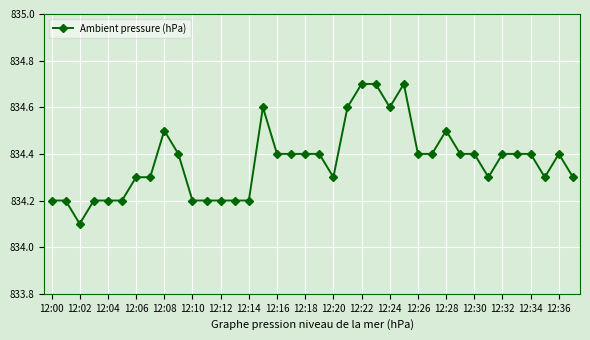

Reading right to left, transcribe all the data shown in this chart.

834.3	834.4	834.3	834.4	834.4	834.4	834.3	834.4	834.4	834.5	834.4	834.4	834.7	834.6	834.7	834.7	834.6	834.3	834.4	834.4	834.4	834.4	834.6	834.2	834.2	834.2	834.2	834.2	834.4	834.5	834.3	834.3	834.2	834.2	834.2	834.1	834.2	834.2